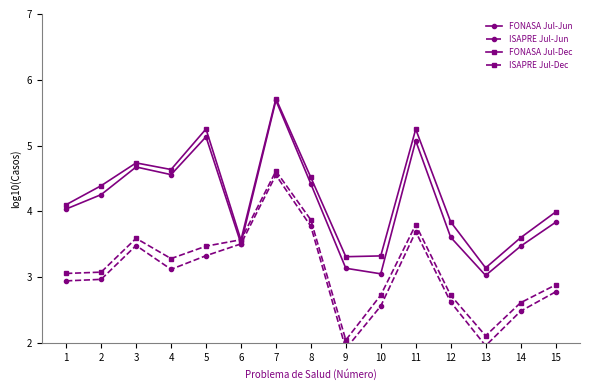

At which label is FONASA Jul-Jun closest to 4?

1